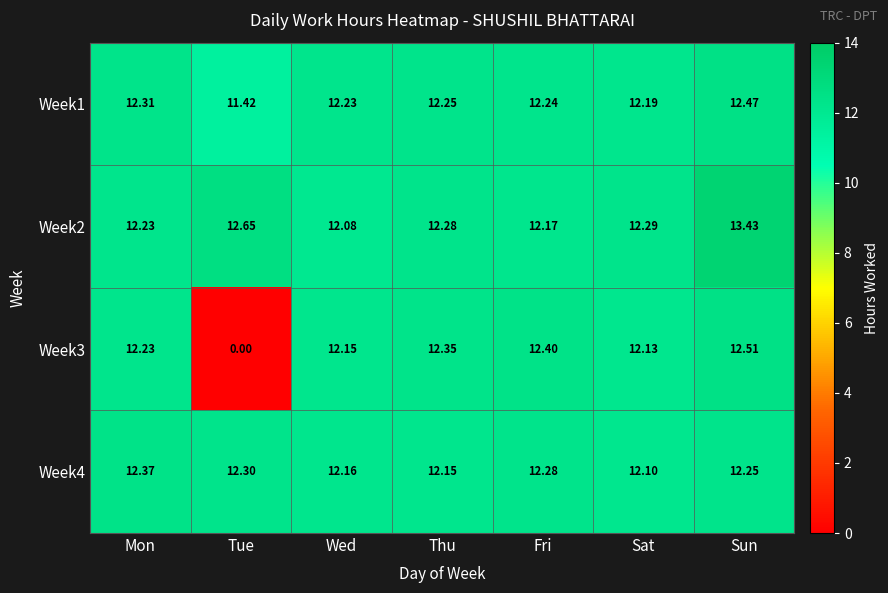

List the labels in order of Week2 value, largest first.

Sun, Tue, Sat, Thu, Mon, Fri, Wed